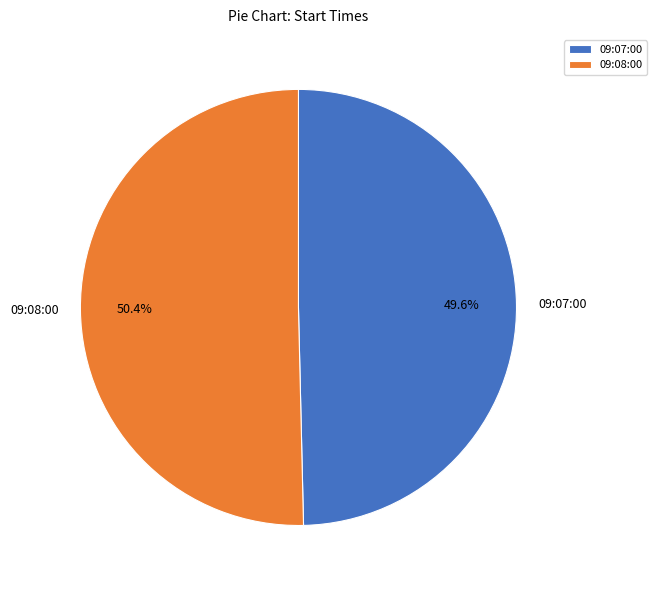

Combined, do 09:07:00 and 09:08:00 account for over 50%?

Yes